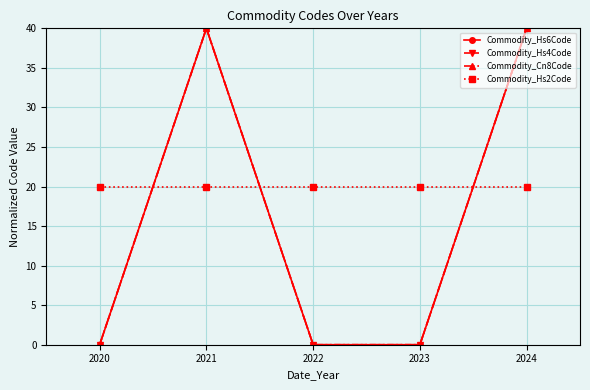

Is this an area chart (filled region under the line)?

No